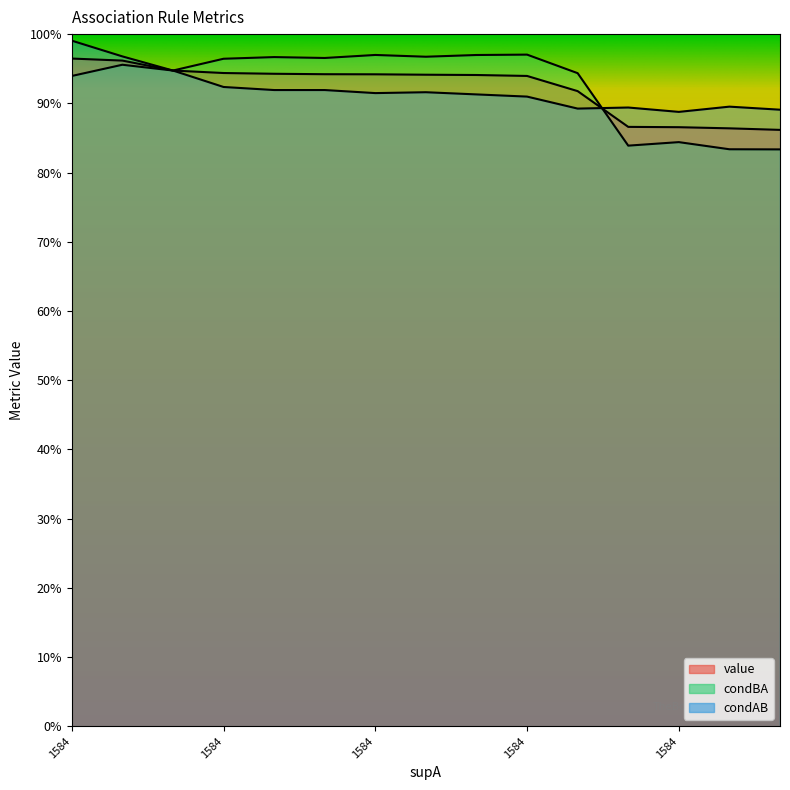

What is the difference between the highest and lowest values at 1584?

0.1